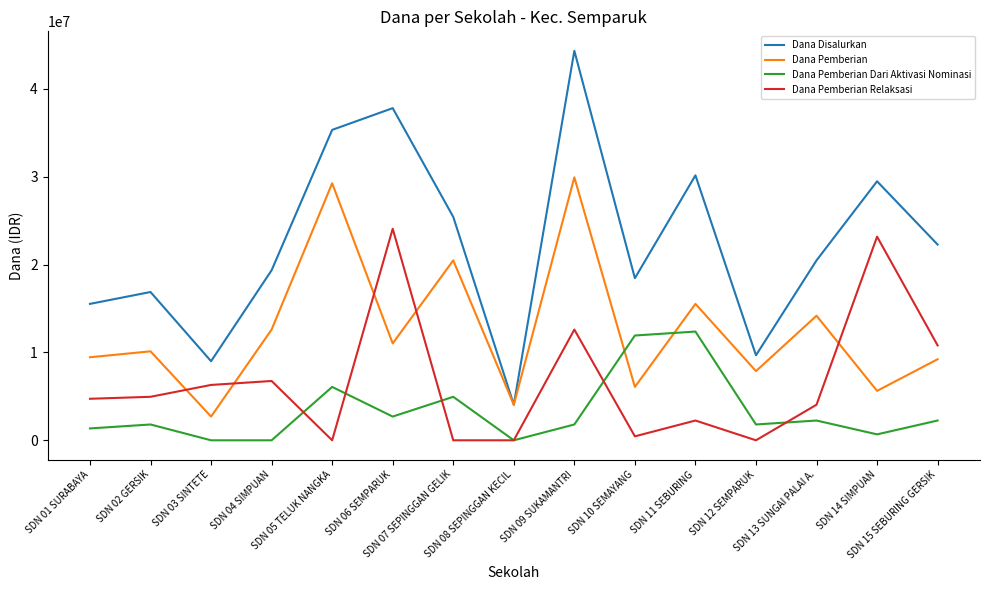

How many interior local valleys does the Dana Disalurkan series have?

4